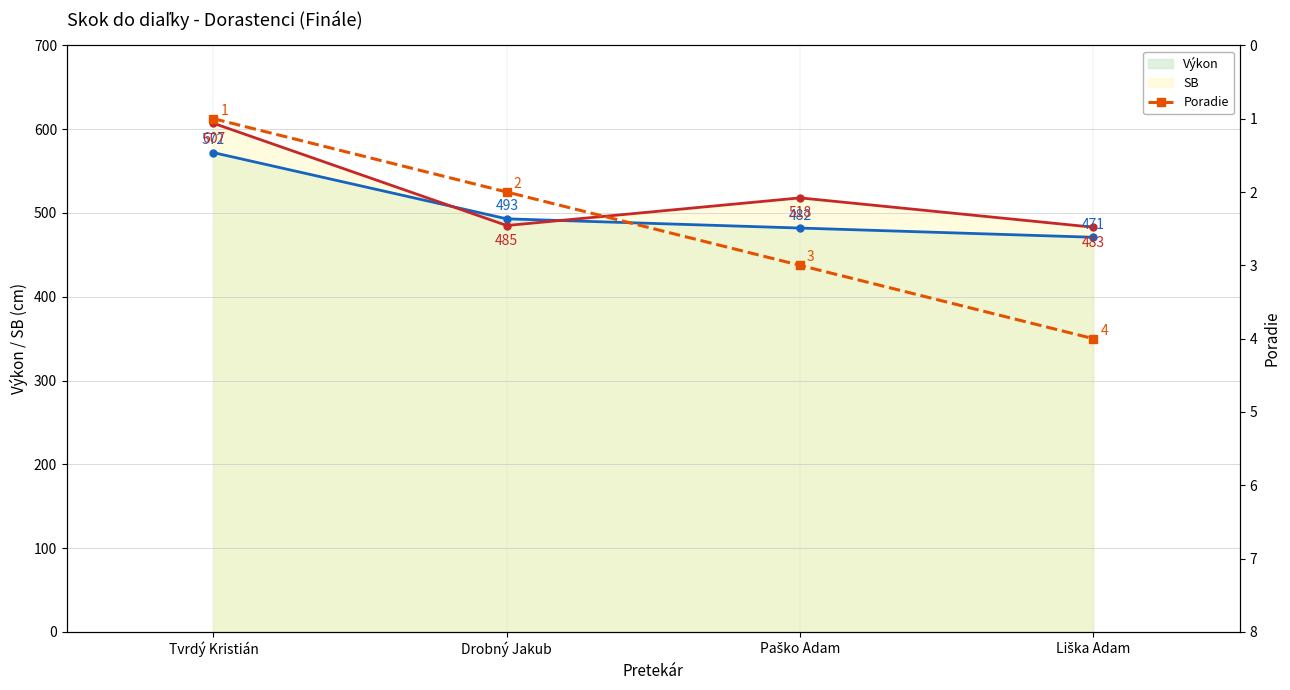

True or false: Výkon has more than 0 points higher than both neighbors.

False